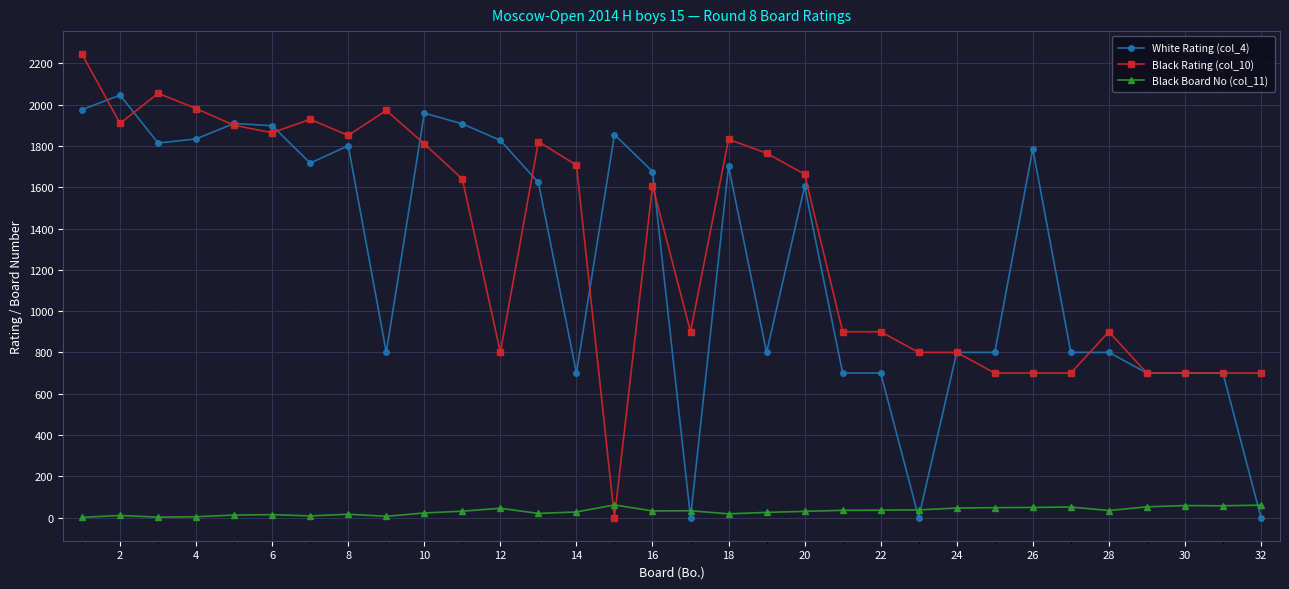

True or false: White Rating (col_4) has more than 1 points higher than both neighbors.

True